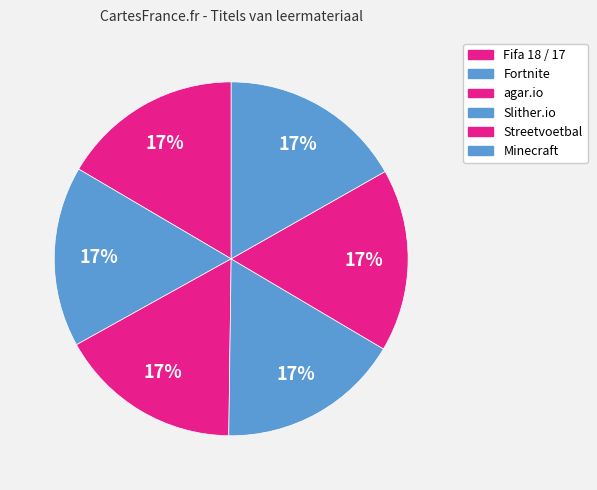

Count the number of slices in the pie.

6